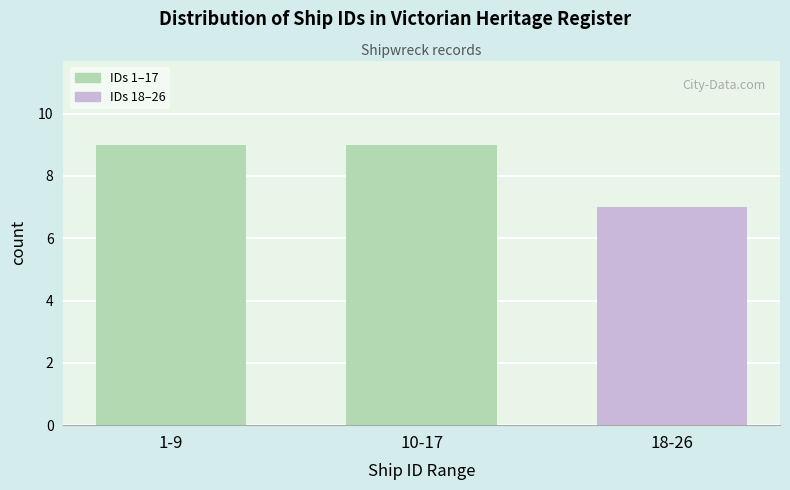

Reading left to right, transcribe all the data shown in this chart.

1-9=9	10-17=9	18-26=7